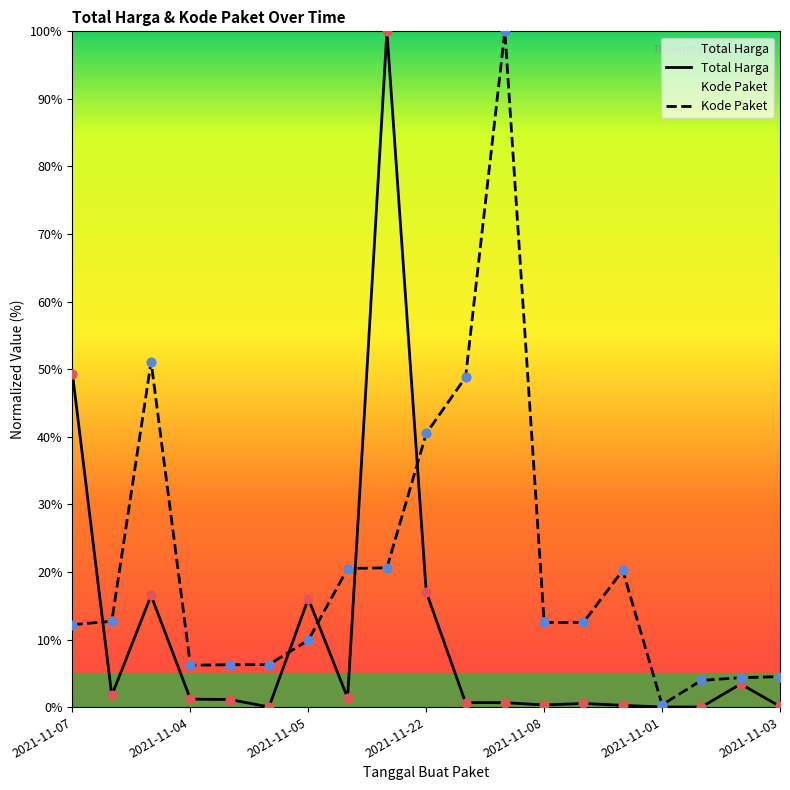

Which series reaches the minimum Y coordinate?

Total Harga